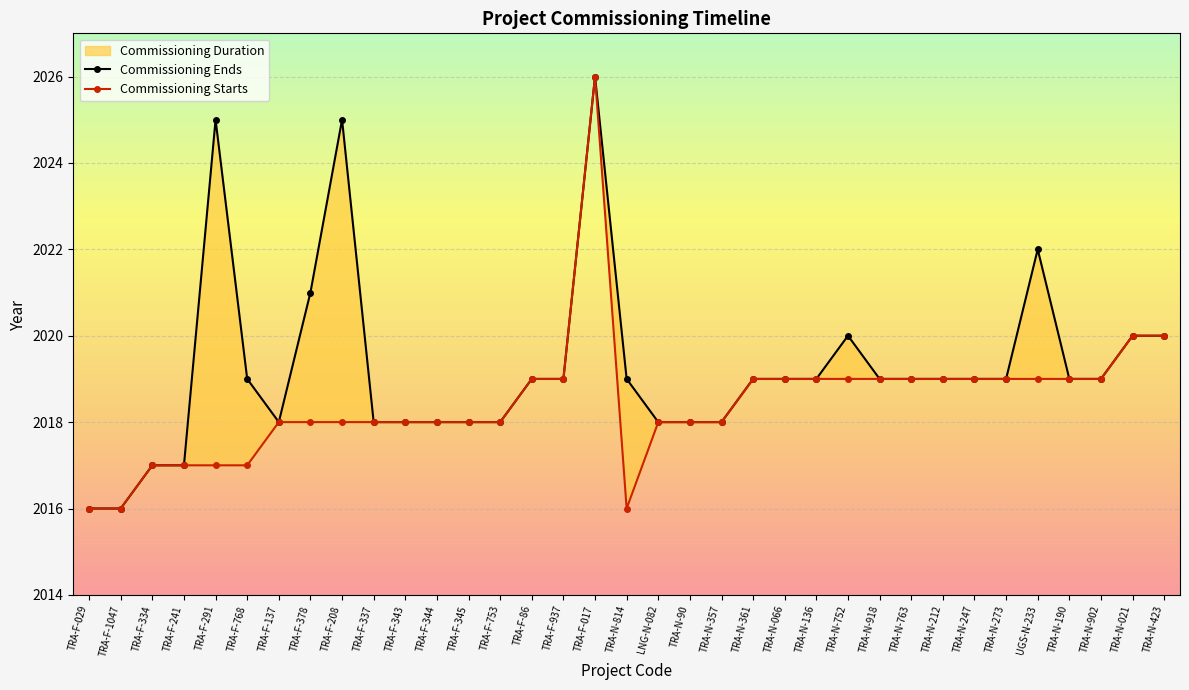

True or false: Commissioning Ends and Commissioning Starts intersect in this chart.

False